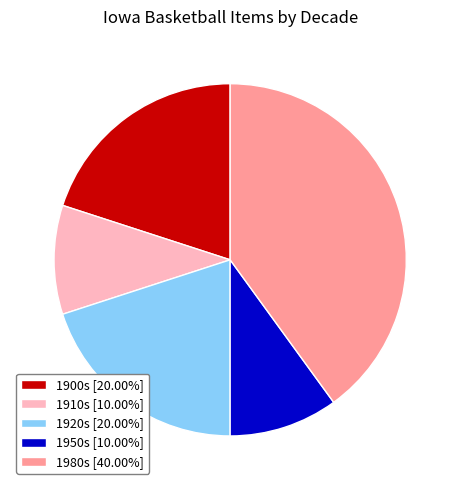

Is there any slice that represents more than half of the pie?

No